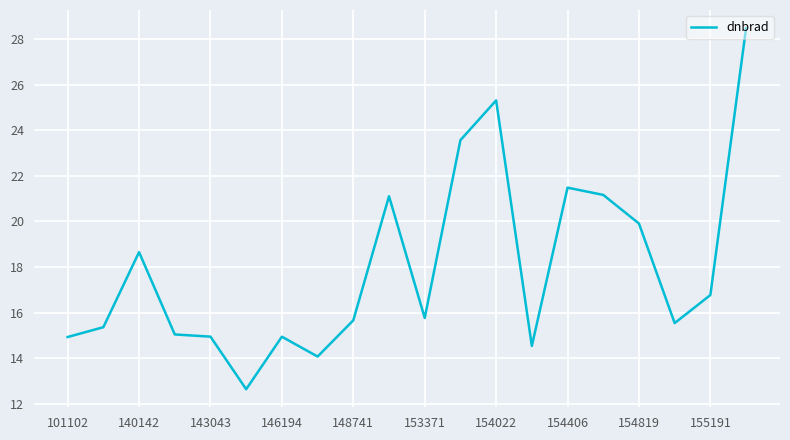

What is the difference between the maximum and minimum values?

15.9